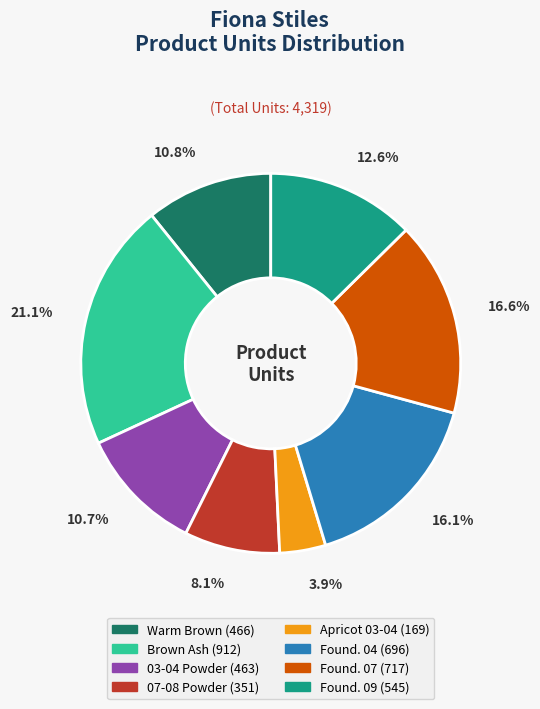

Is there a majority slice in this chart?

No